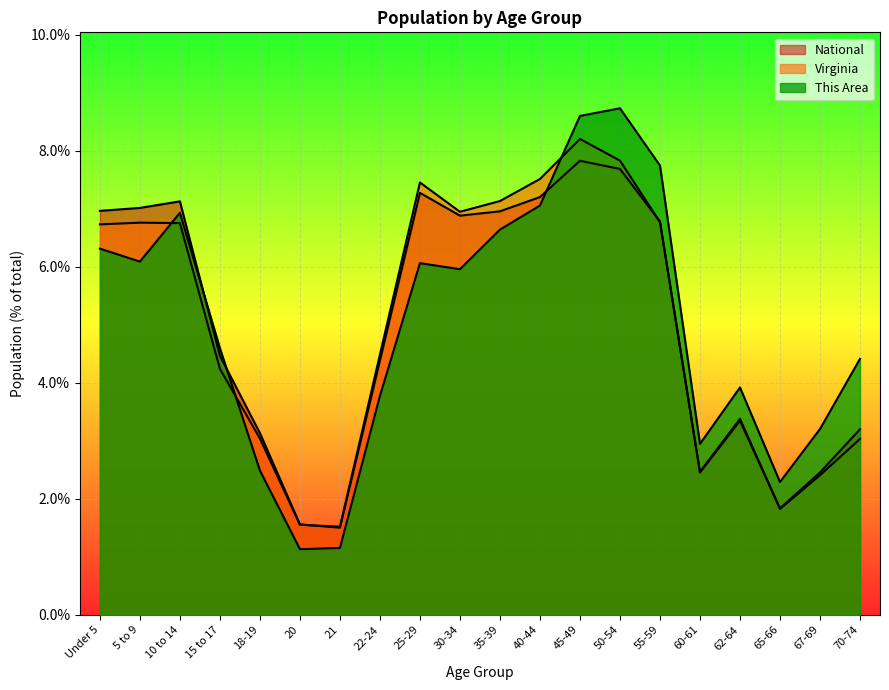

What position from the left is 22-24?

8